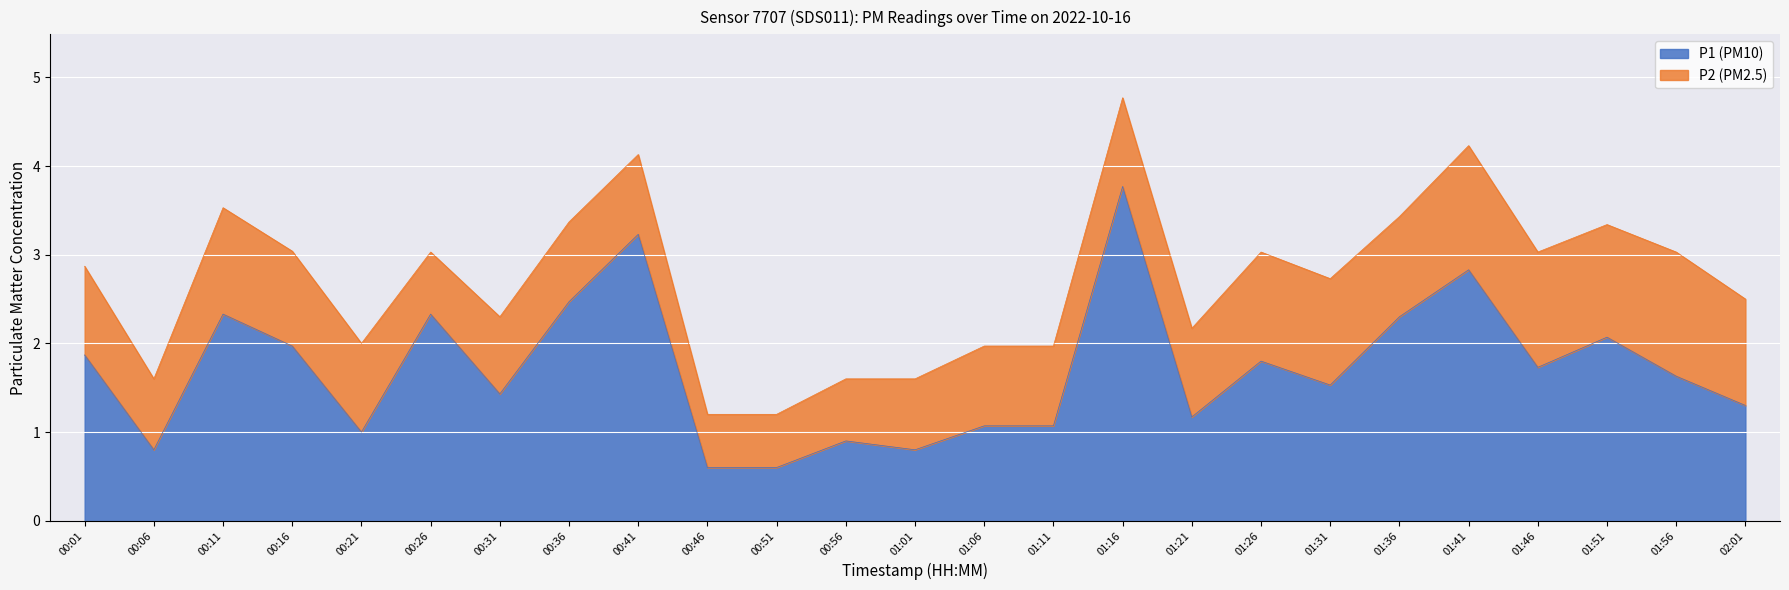

Is it true that the value at 01:36 is 2.3?

True